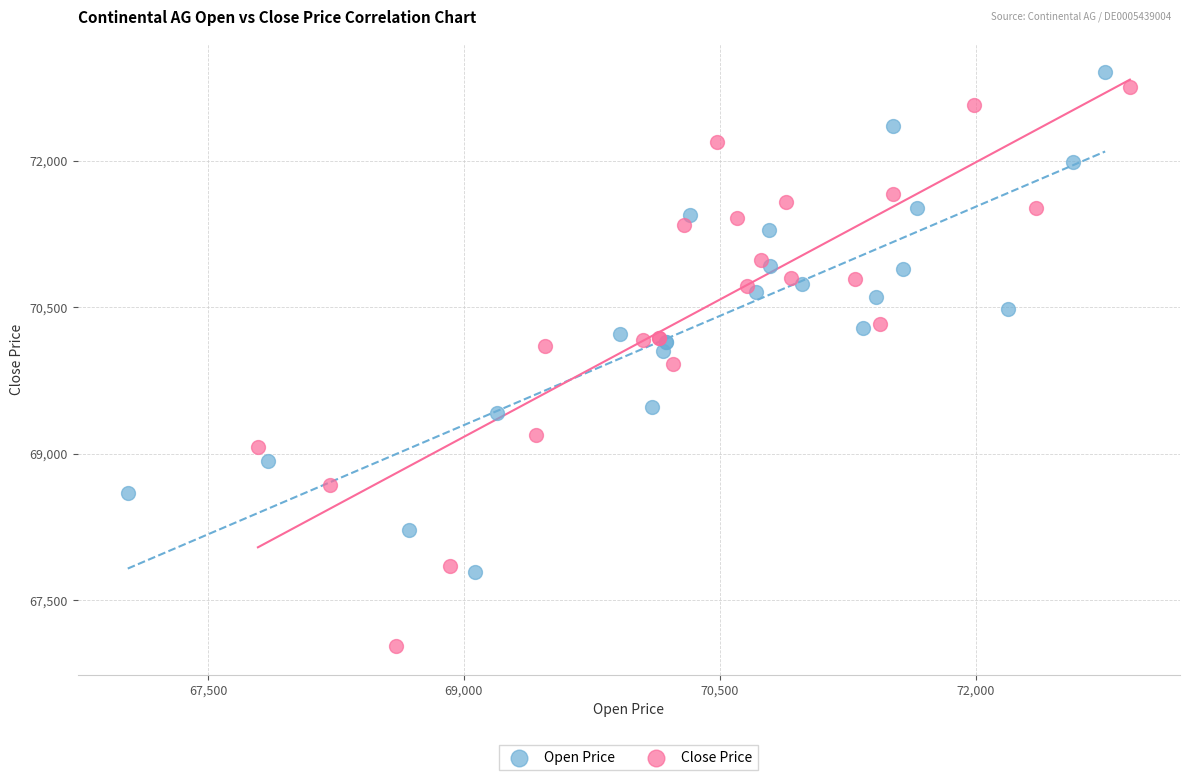

Which series has the largest Y range (max minus min)?

Close Price